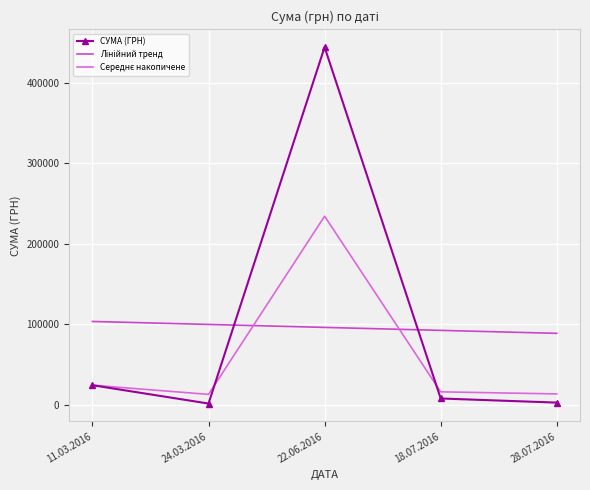

What is the greatest value displayed?

443999.0